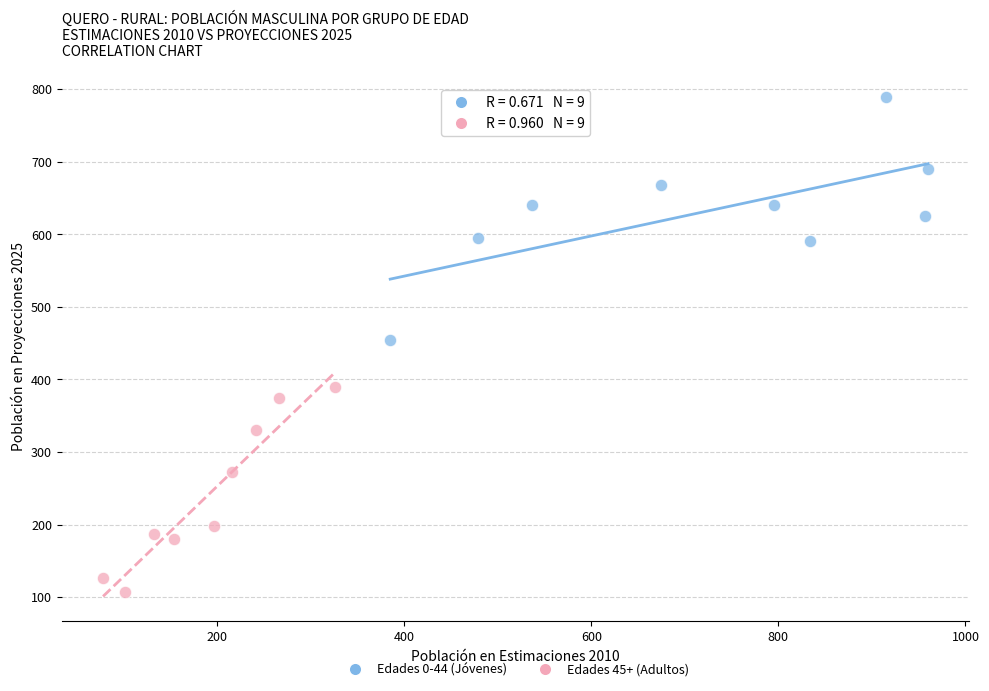

Which series contains the lowest Y value?

Edades 45+ (Adultos)